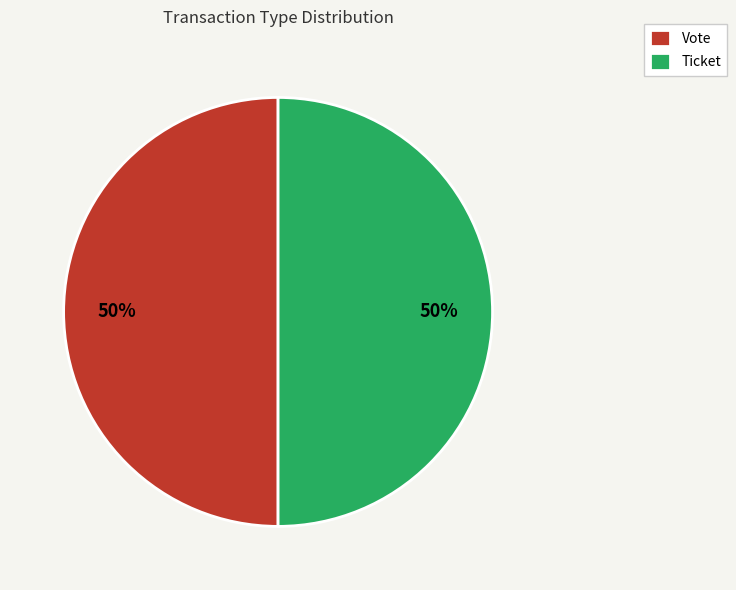

True or false: Ticket accounts for 50% of the total.

True